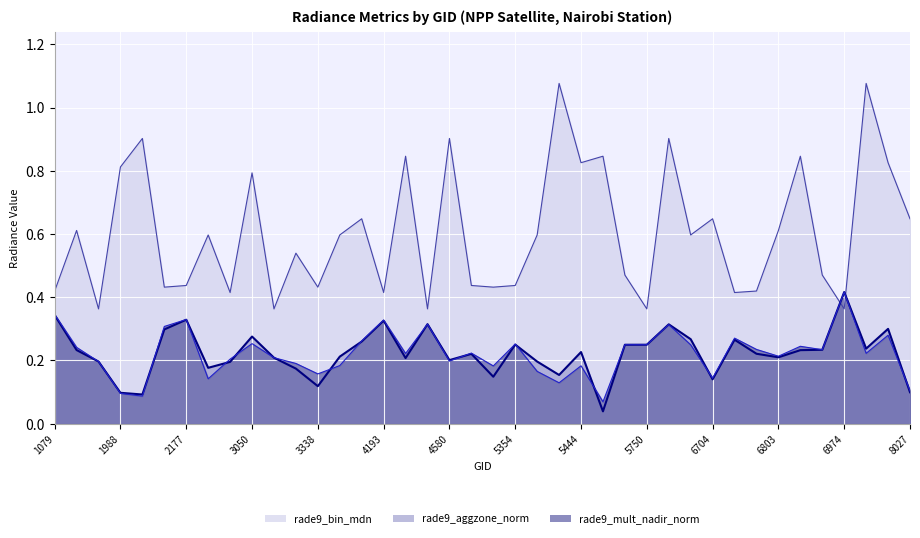

What is the spread (max minus min) of values at 1115?

0.4